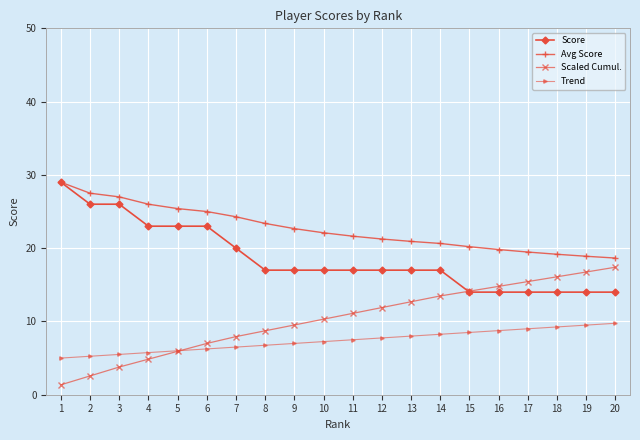

True or false: Scaled Cumul. has more than 1 interior local peaks.

False